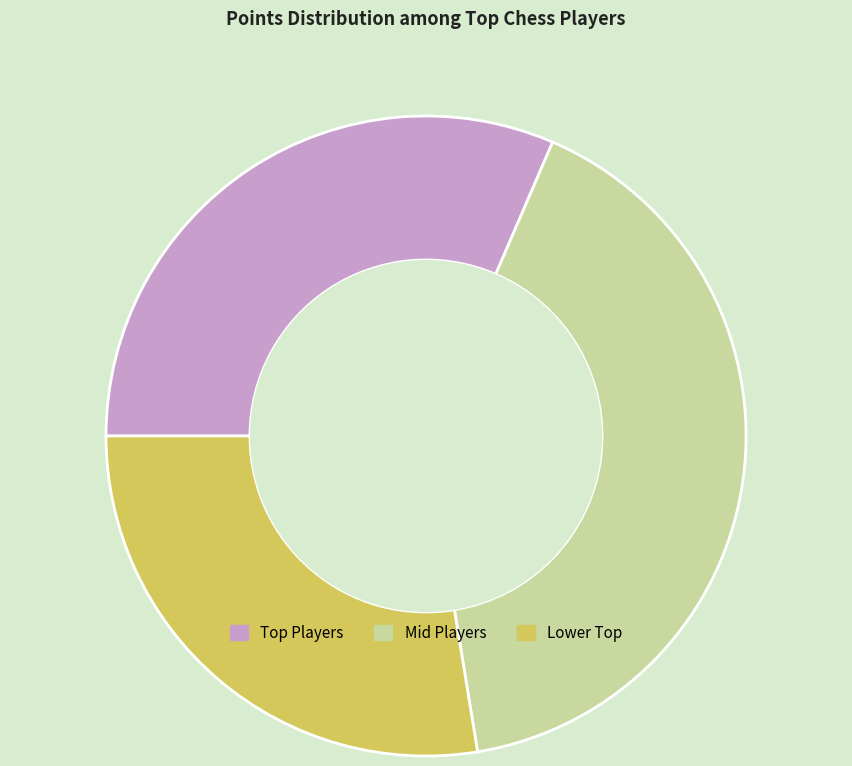

Does any single category account for the majority?

No